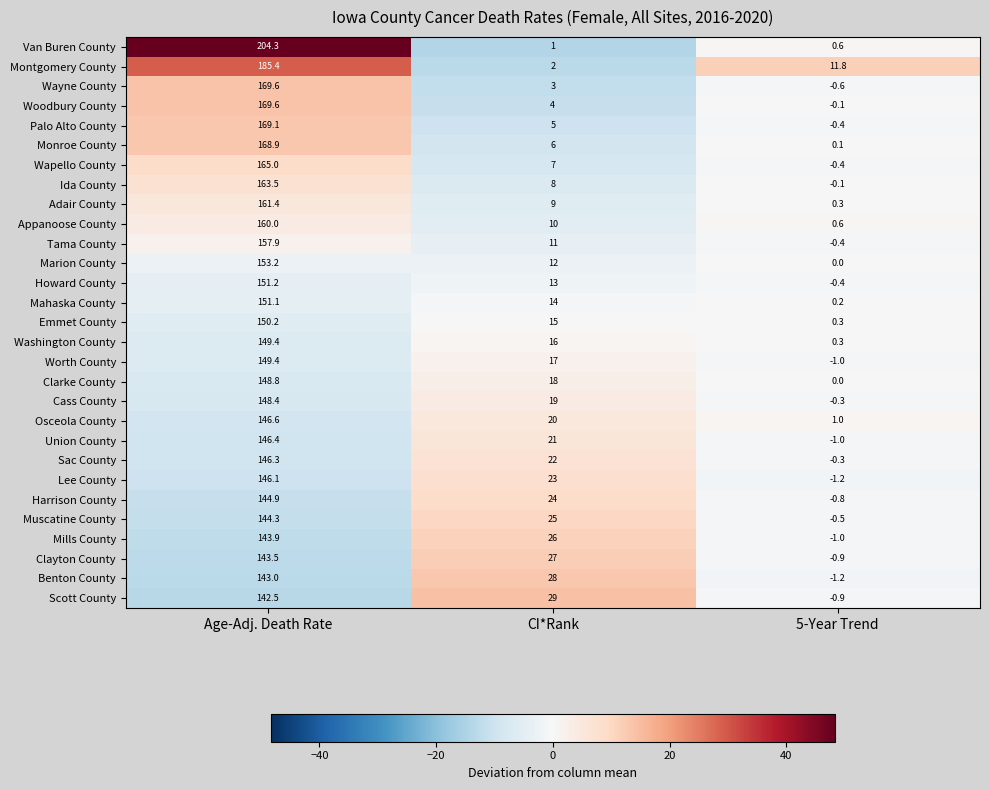

What is the difference between the maximum and minimum values in the Woodbury County series?

169.7